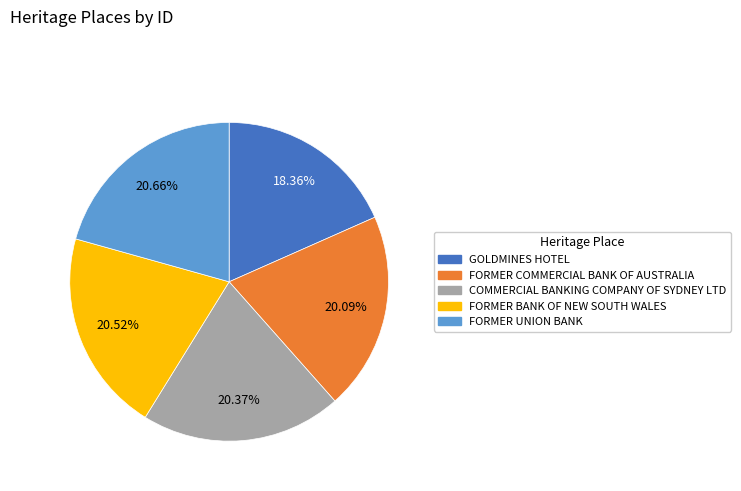

To the nearest percent, what is the average slice percentage?

20%